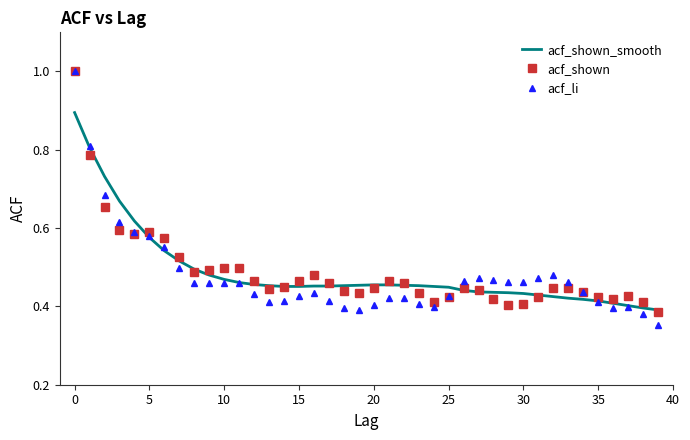

Which series ends up on top after the final intersection of acf_li and acf_shown?

acf_shown